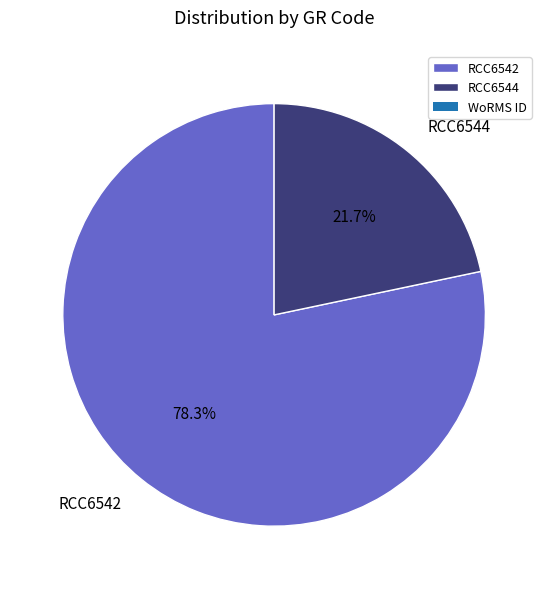

To the nearest percent, what percentage of the pie is RCC6544?

22%